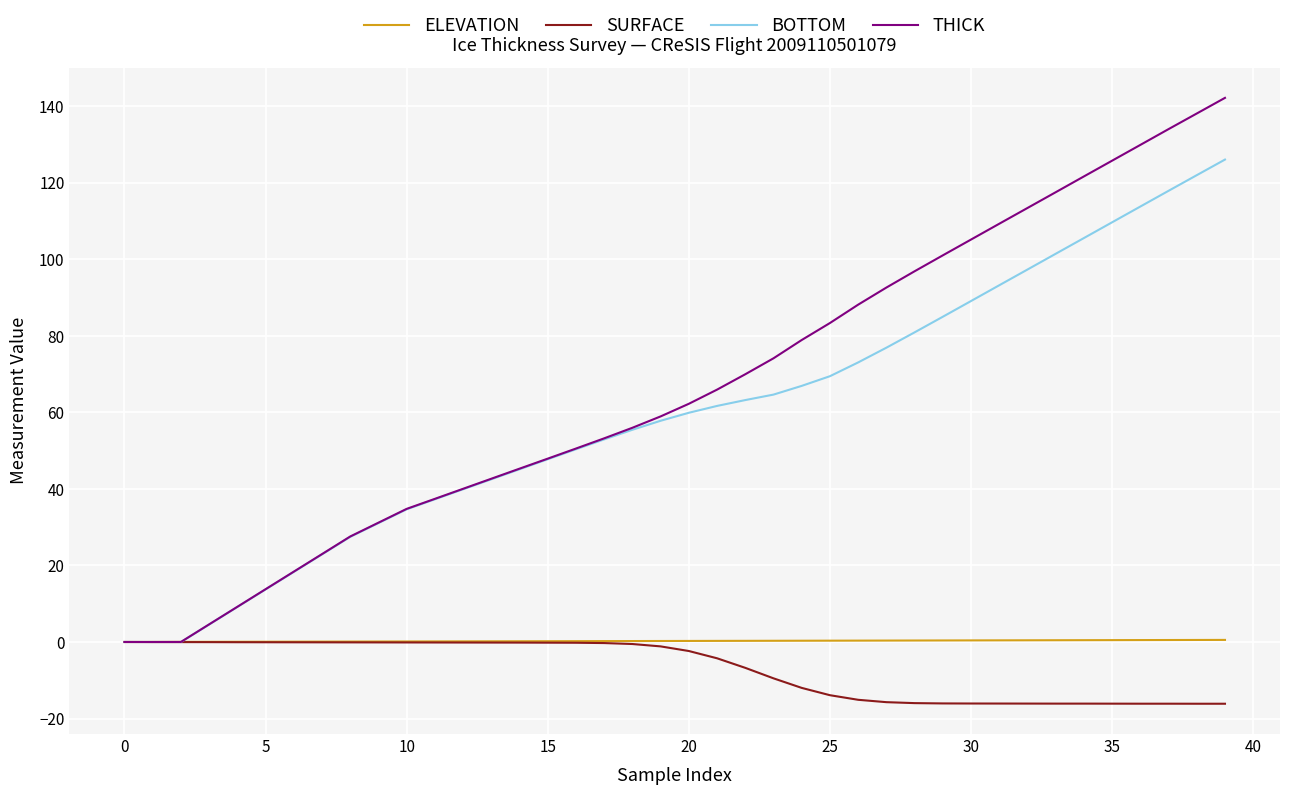

How many lines are shown in the chart?

4